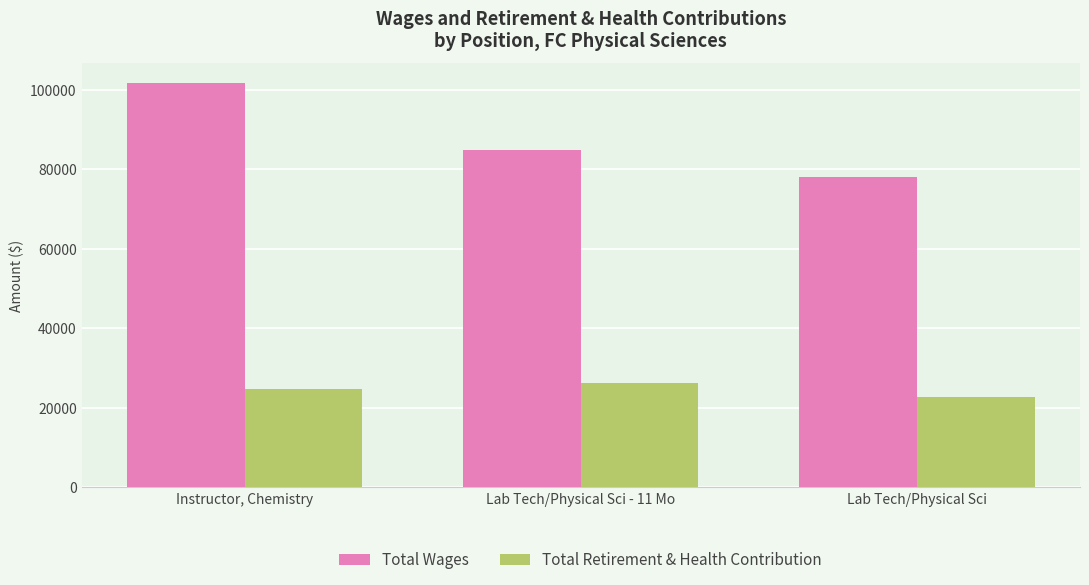

What are all the series names shown in the legend?

Total Wages, Total Retirement & Health Contribution